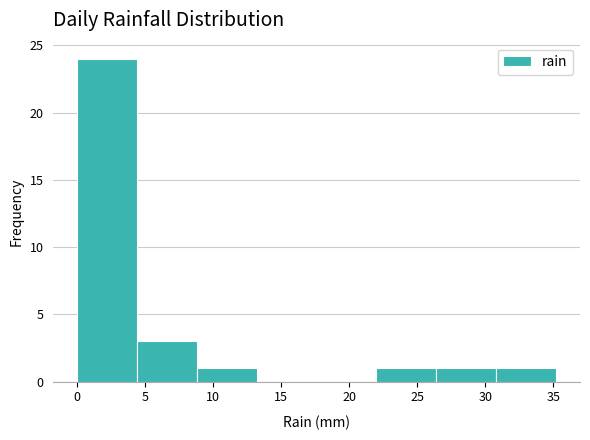

Over which range of the x-axis is the bar tallest?

0.0 to 4.4